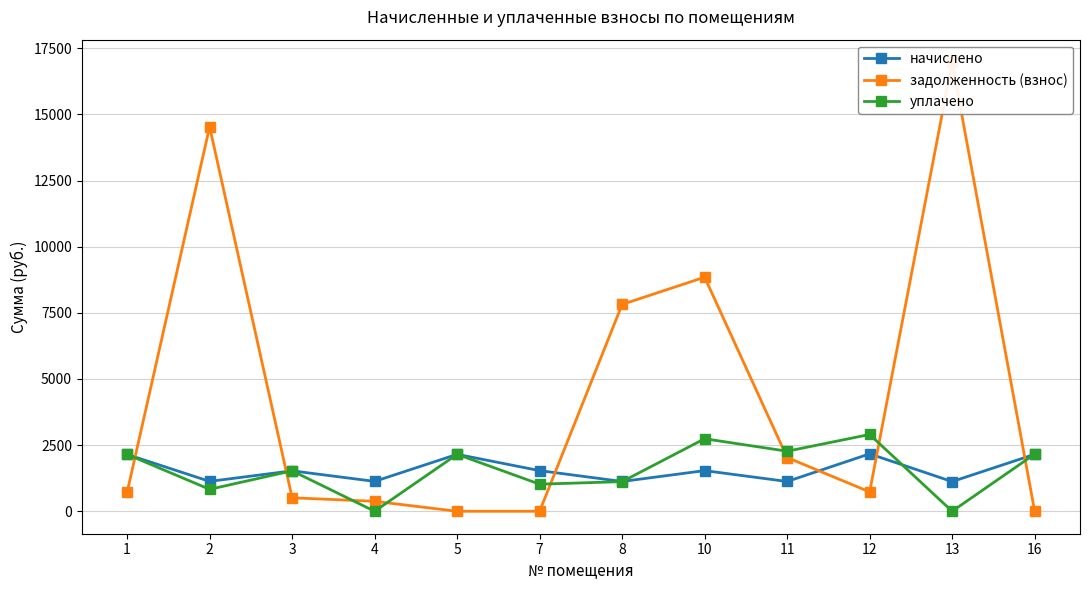

Rank the series at 8 from lowest to highest value.

уплачено, начислено, задолженность (взнос)